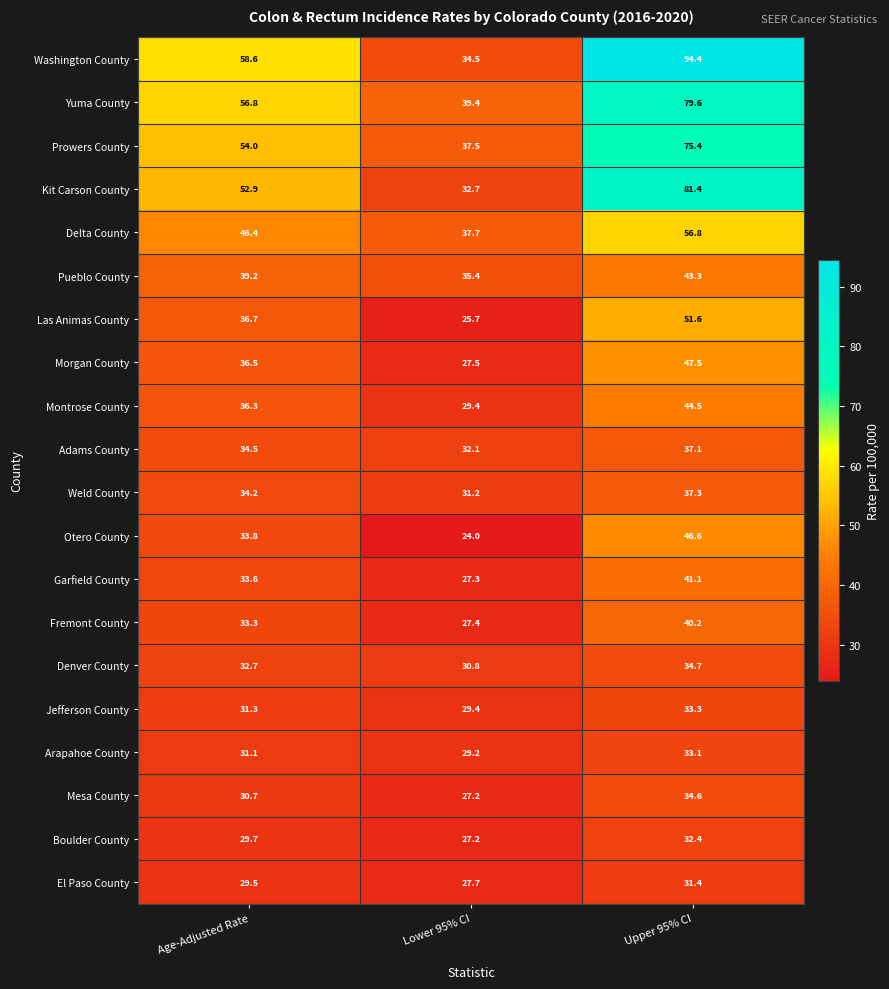

At which label does Montrose County first exceed 36?

Age-Adjusted Rate